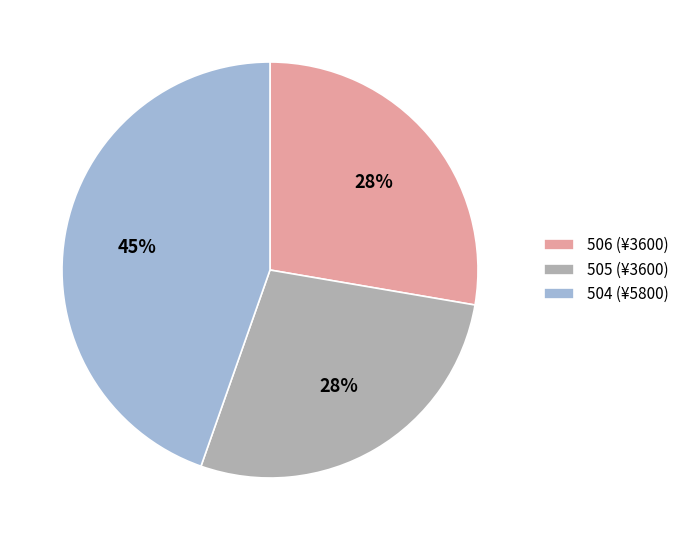

Is it true that 506 is 21% of the pie?

False